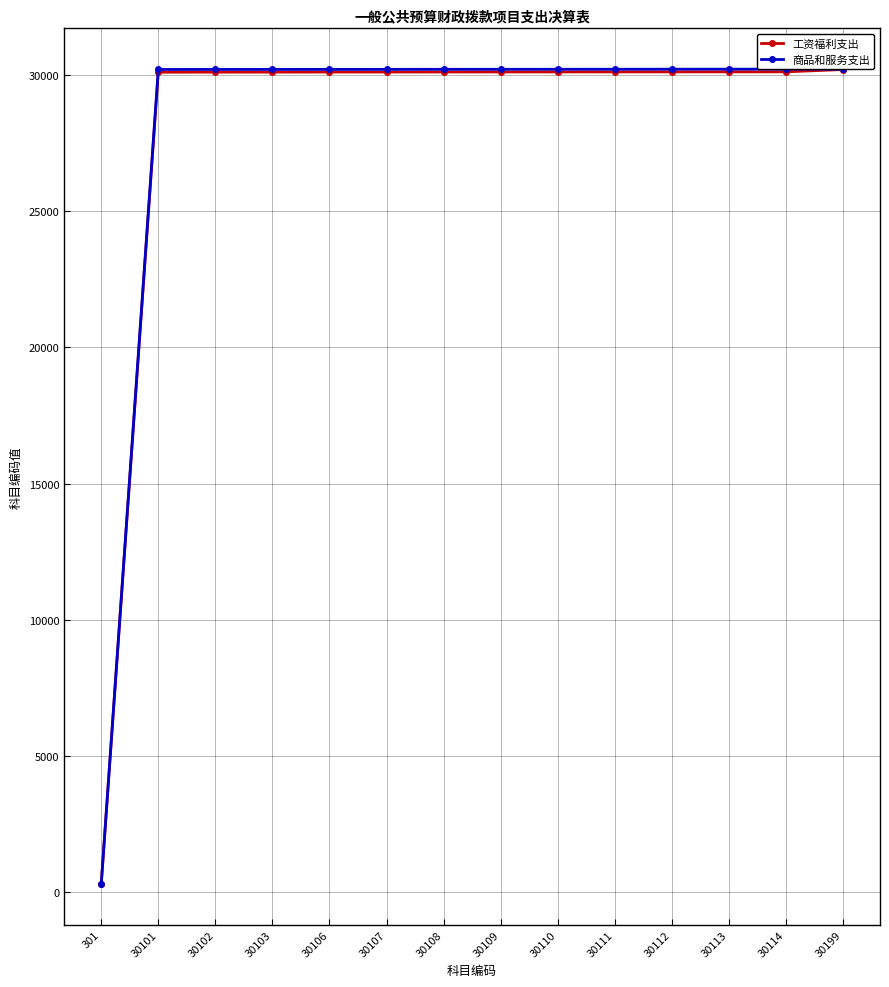

What is the maximum value for 商品和服务支出?

30214